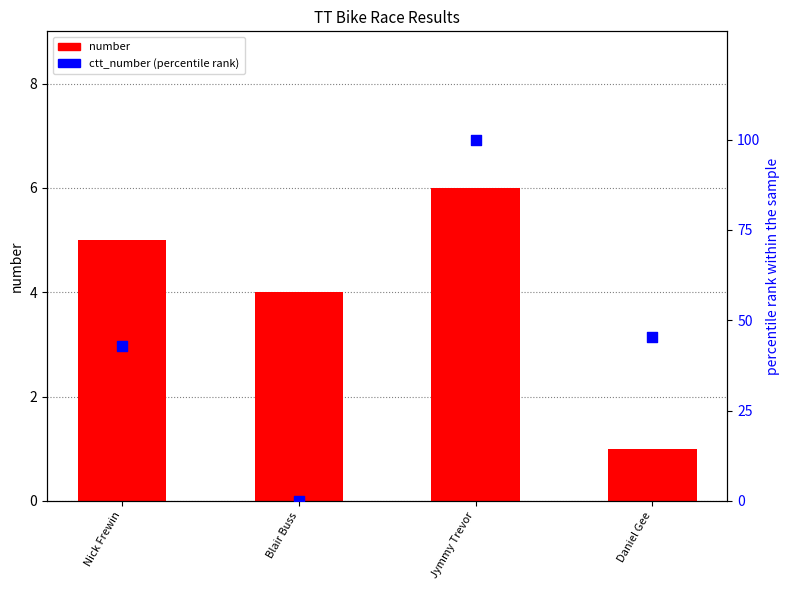

Which series reaches the maximum Y coordinate?

ctt_number (percentile)